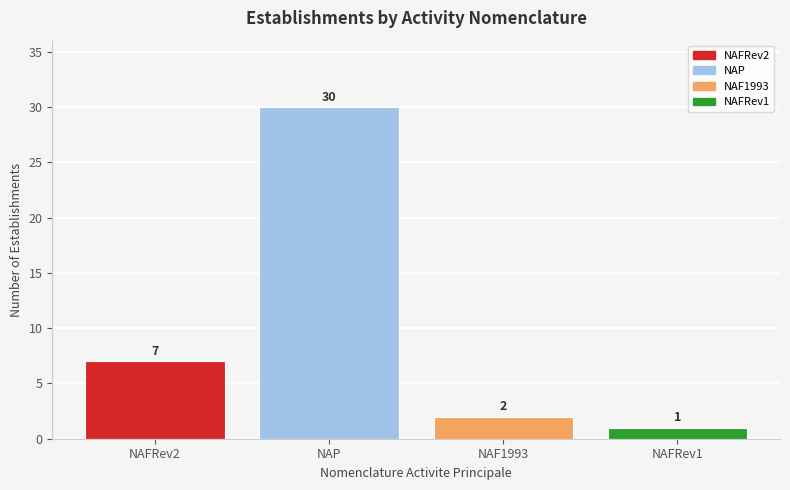

List the labels in order of value, smallest first.

NAFRev1, NAF1993, NAFRev2, NAP